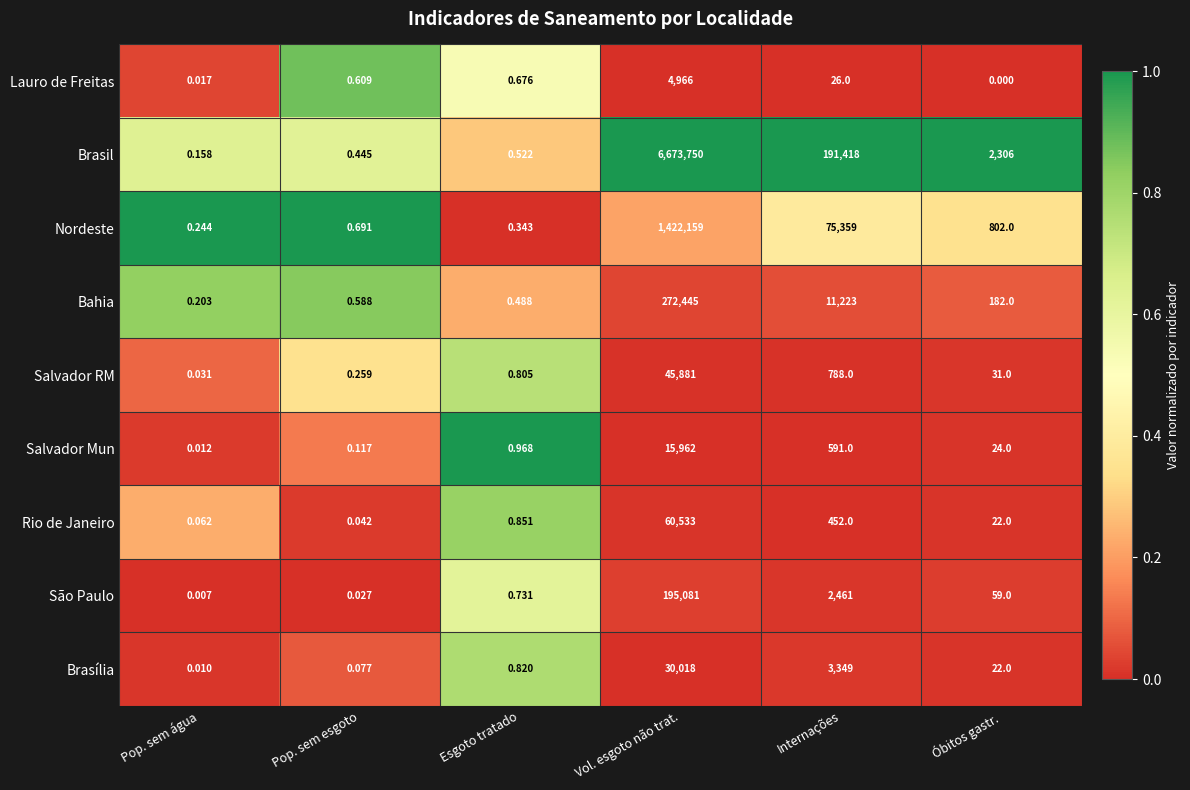

At which category is the sum across all series the highest?

Vol. esgoto não trat.